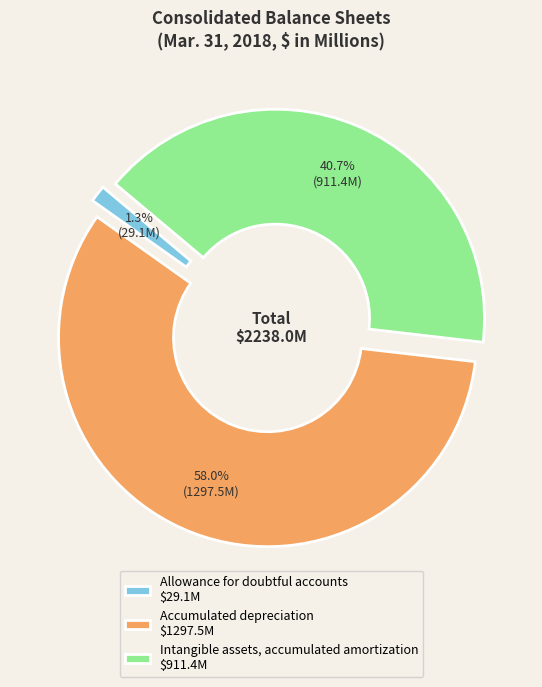

Which slice is the smallest?

Allowance for doubtful accounts